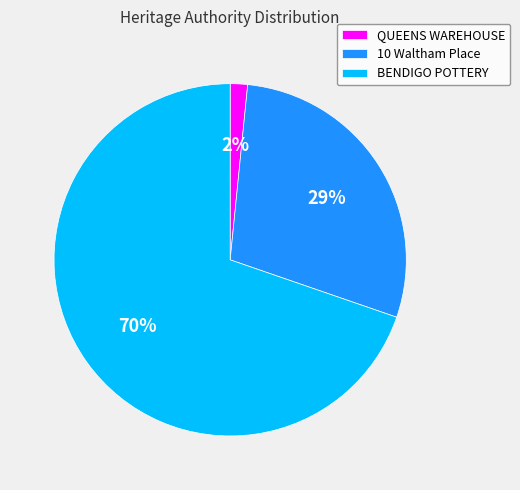

To the nearest percent, what is the combined percentage of QUEENS WAREHOUSE and BENDIGO POTTERY?

71%